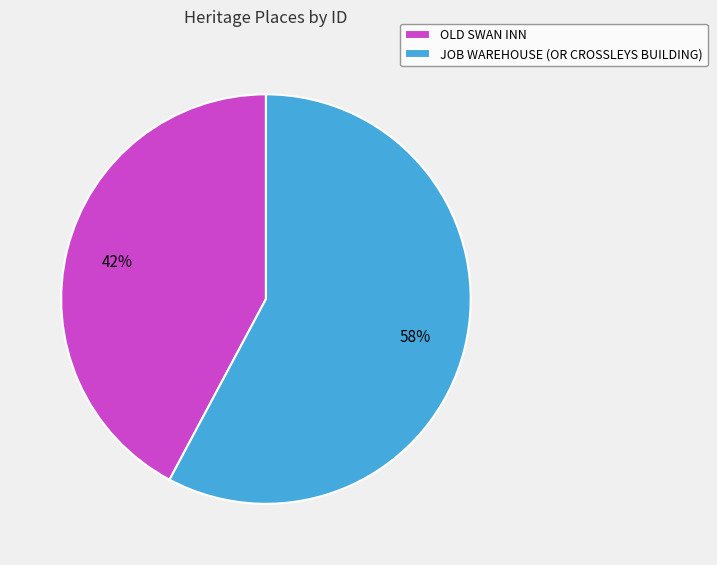

Which slice is the smallest?

OLD SWAN INN